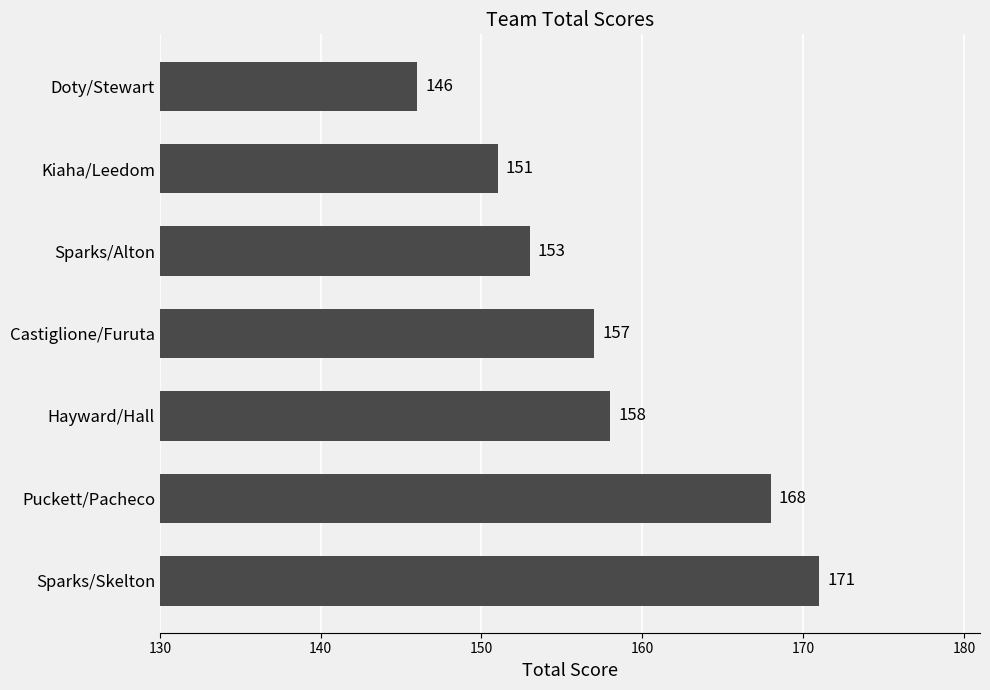

Which has a higher value, Sparks/Skelton or Kiaha/Leedom?

Sparks/Skelton